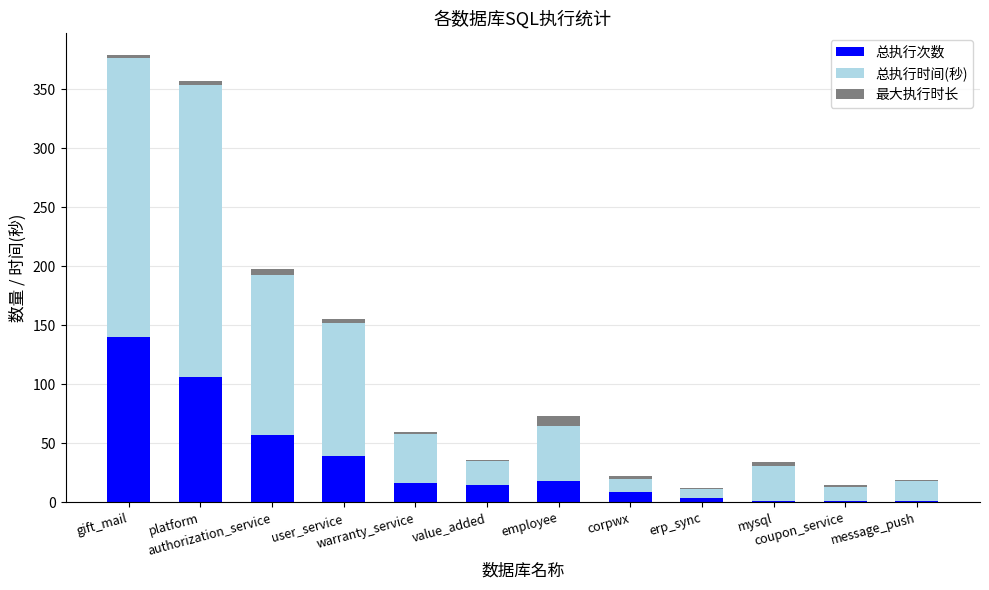

What is the approximate value of 总执行次数 at user_service?

39